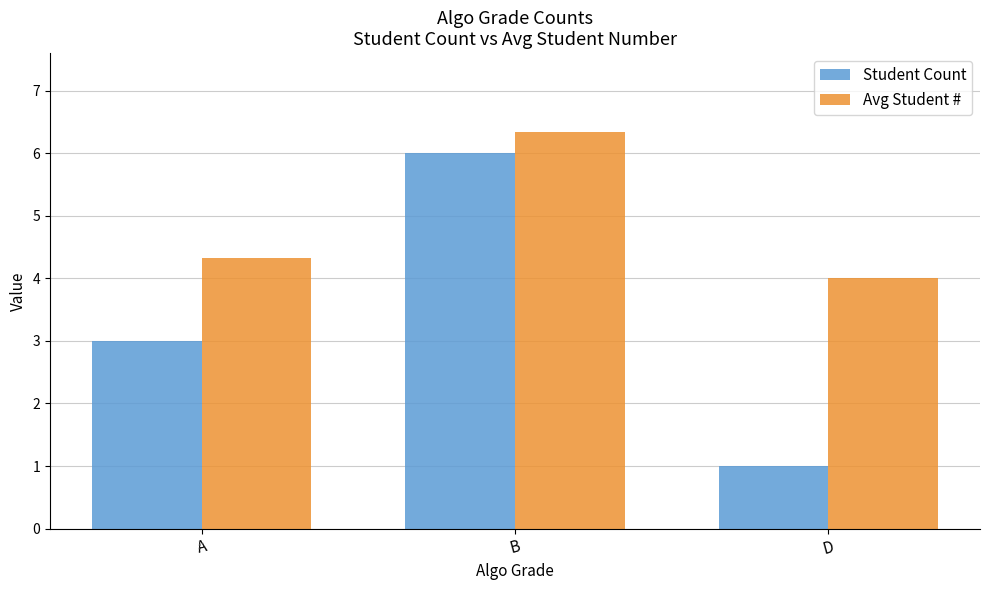

What is the total value across all series at A?

7.3